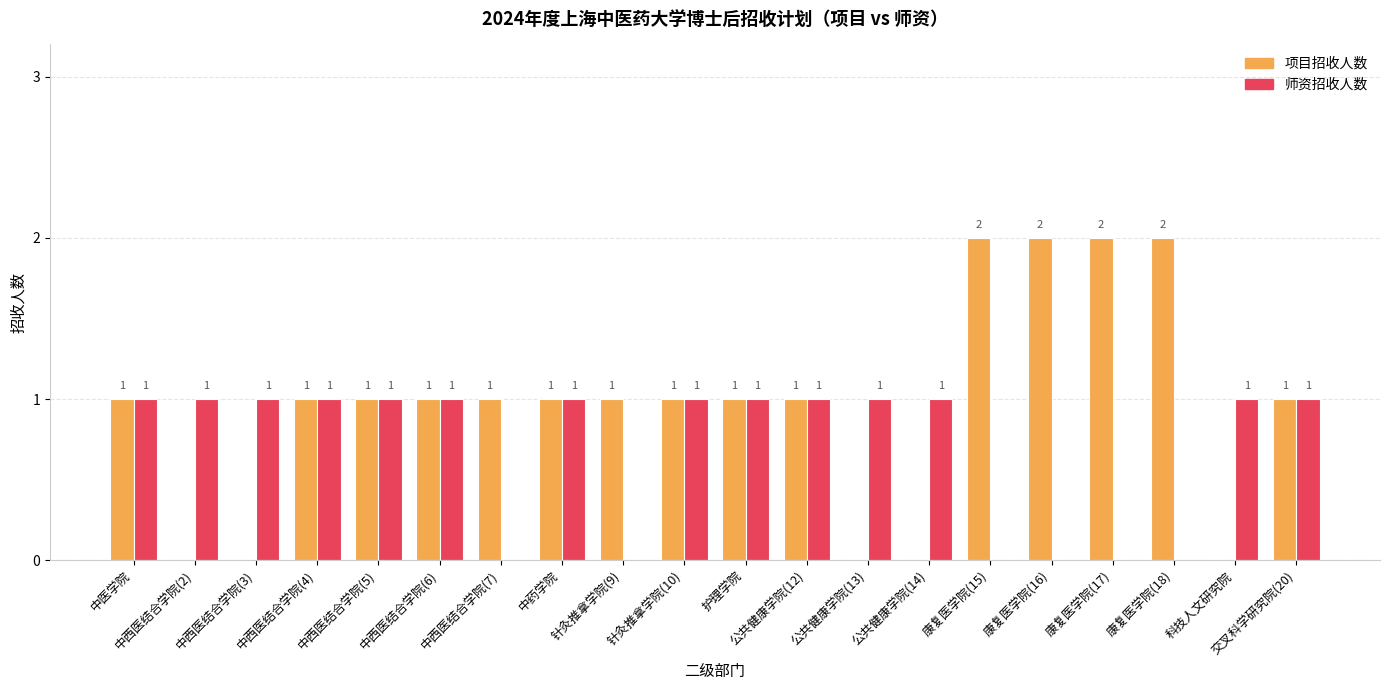

What is the spread (max minus min) of values at 康复医学院(15)?

2